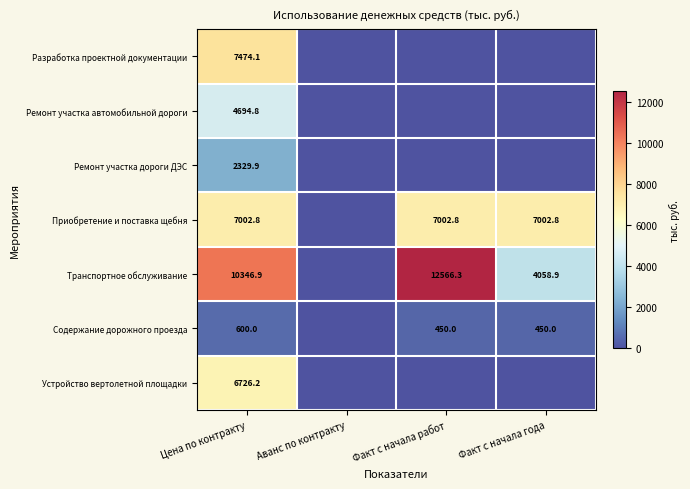

Is it true that Содержание дорожного проезда equals 450.0 at Факт с начала года?

True